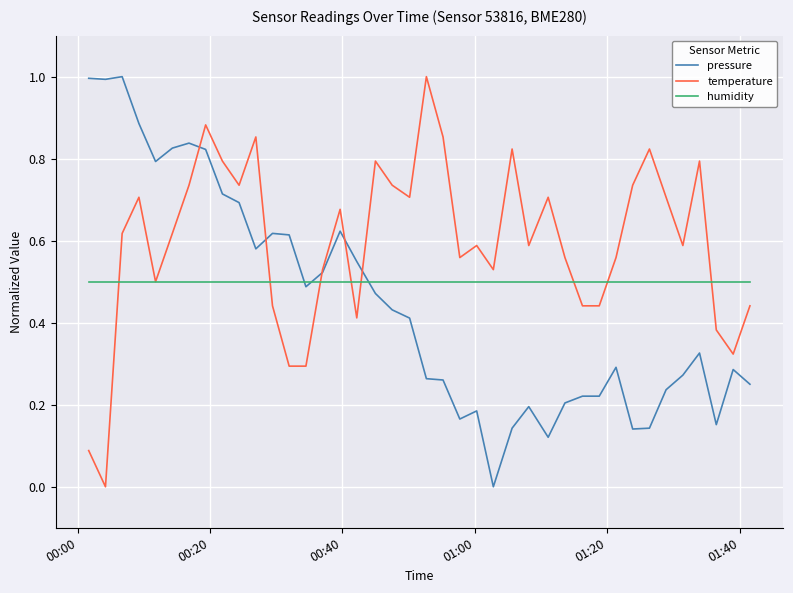

List the series in order of their overall mean, highest first.

temperature, humidity, pressure